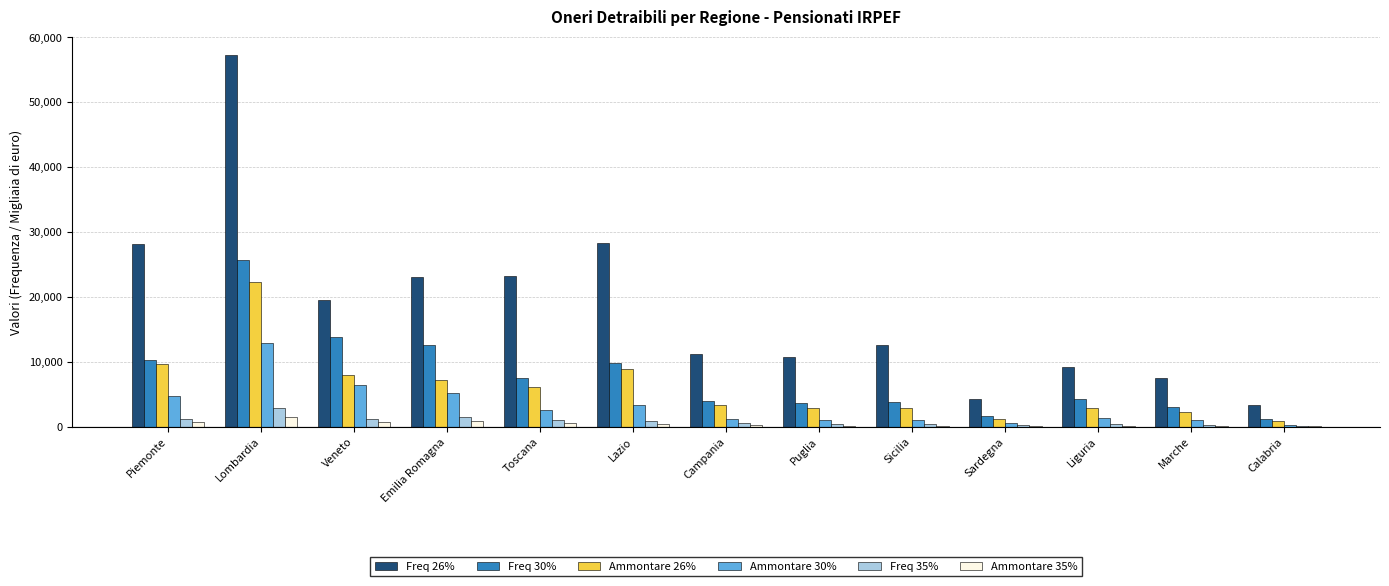

The Ammontare 30% series shows 2512 at Toscana. True or false?

True